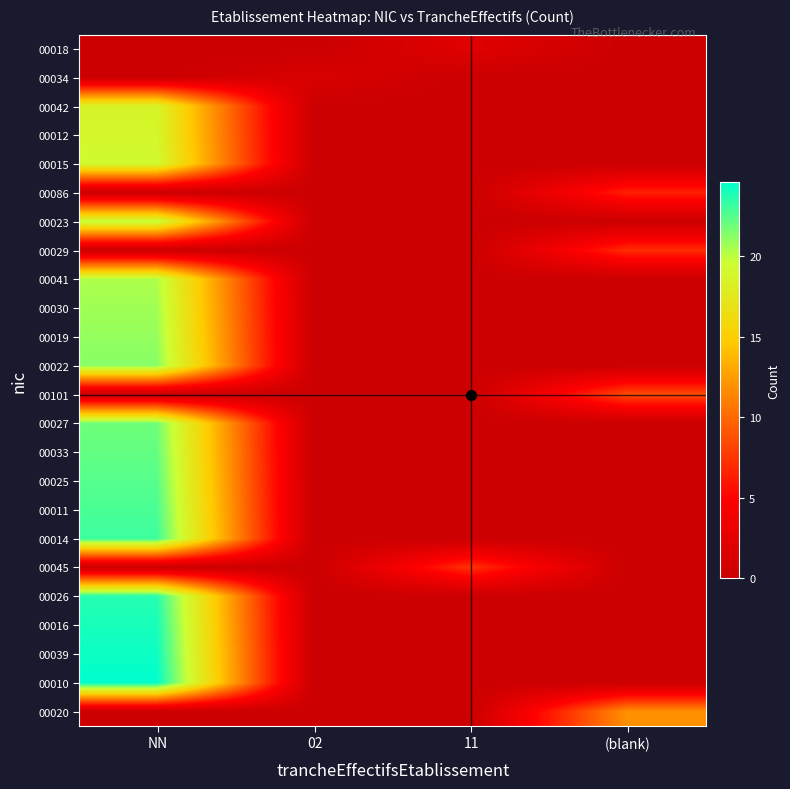

Reading left to right, what are all the values shown in this chart?

00018: NN=0.0	02=0.0	11=2.0	(blank)=0.0
00034: NN=0.0	02=1.3	11=0.0	(blank)=0.0
00042: NN=18.6	02=0.0	11=0.0	(blank)=0.0
00012: NN=18.9	02=0.0	11=0.0	(blank)=0.0
00015: NN=19.2	02=0.0	11=0.0	(blank)=0.0
00086: NN=0.0	02=0.0	11=0.0	(blank)=6.5
00023: NN=19.8	02=0.0	11=0.0	(blank)=0.0
00029: NN=0.0	02=0.0	11=0.0	(blank)=7.1
00041: NN=20.4	02=0.0	11=0.0	(blank)=0.0
00030: NN=20.7	02=0.0	11=0.0	(blank)=0.0
00019: NN=21.0	02=0.0	11=0.0	(blank)=0.0
00022: NN=21.3	02=0.0	11=0.0	(blank)=0.0
00101: NN=0.0	02=0.0	11=0.0	(blank)=8.6
00027: NN=21.9	02=0.0	11=0.0	(blank)=0.0
00033: NN=22.2	02=0.0	11=0.0	(blank)=0.0
00025: NN=22.5	02=0.0	11=0.0	(blank)=0.0
00011: NN=22.8	02=0.0	11=0.0	(blank)=0.0
00014: NN=23.1	02=0.0	11=0.0	(blank)=0.0
00045: NN=0.0	02=0.0	11=7.4	(blank)=0.0
00026: NN=23.7	02=0.0	11=0.0	(blank)=0.0
00016: NN=24.0	02=0.0	11=0.0	(blank)=0.0
00039: NN=24.3	02=0.0	11=0.0	(blank)=0.0
00010: NN=24.6	02=0.0	11=0.0	(blank)=0.0
00020: NN=0.0	02=0.0	11=0.0	(blank)=11.9